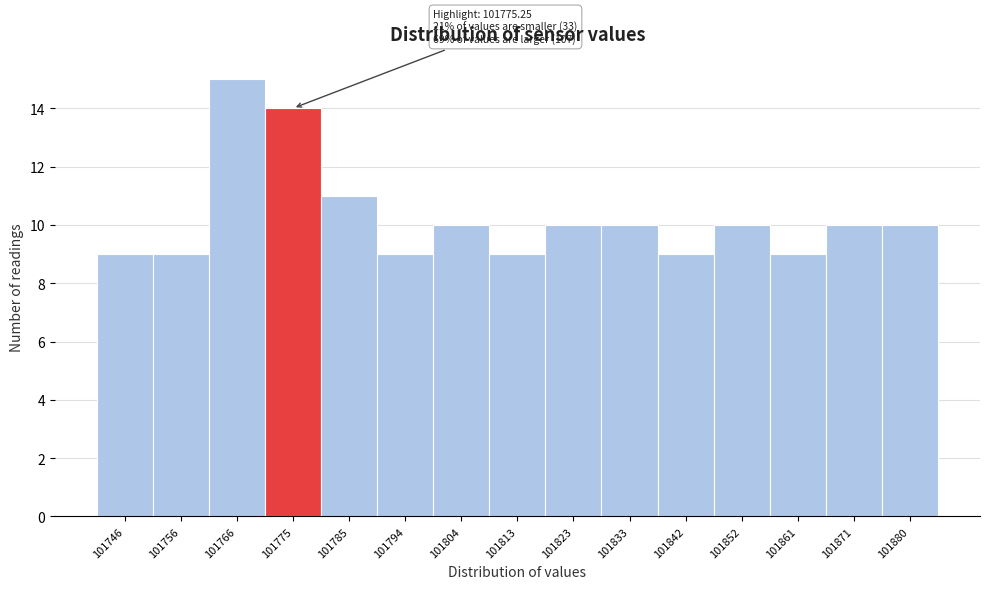

Reading left to right, extract all data points from this chart.

9	9	15	14	11	9	10	9	10	10	9	10	9	10	10